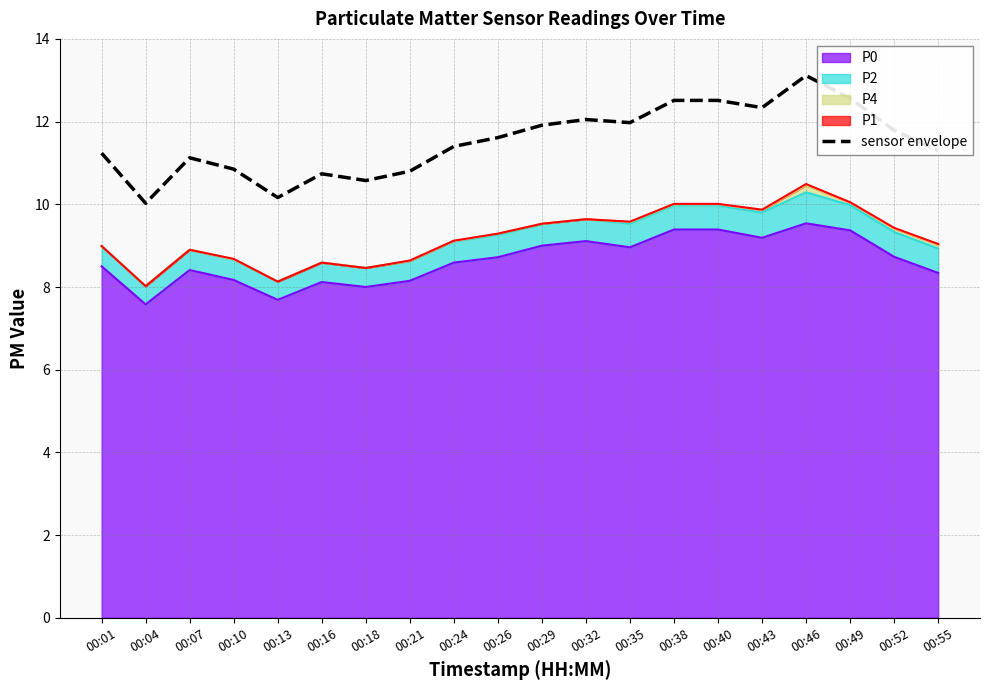

The chart shows a value of 17.1 at 00:55. True or false?

False